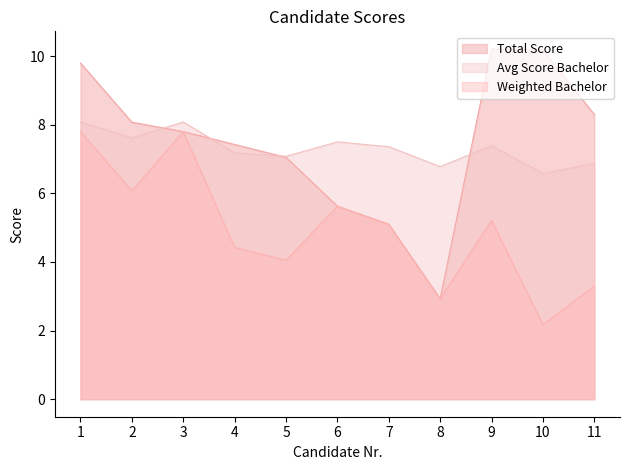

True or false: Weighted Bachelor and Total Score intersect in this chart.

False